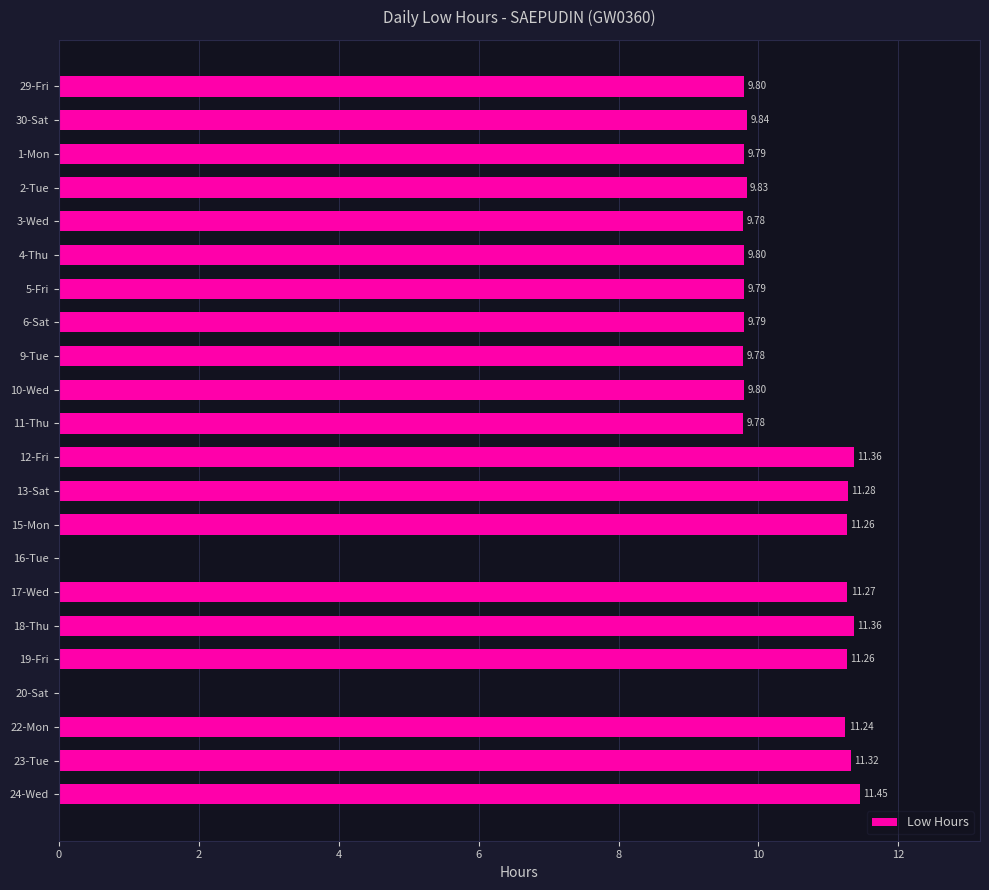

What is the sum of all values?

209.6